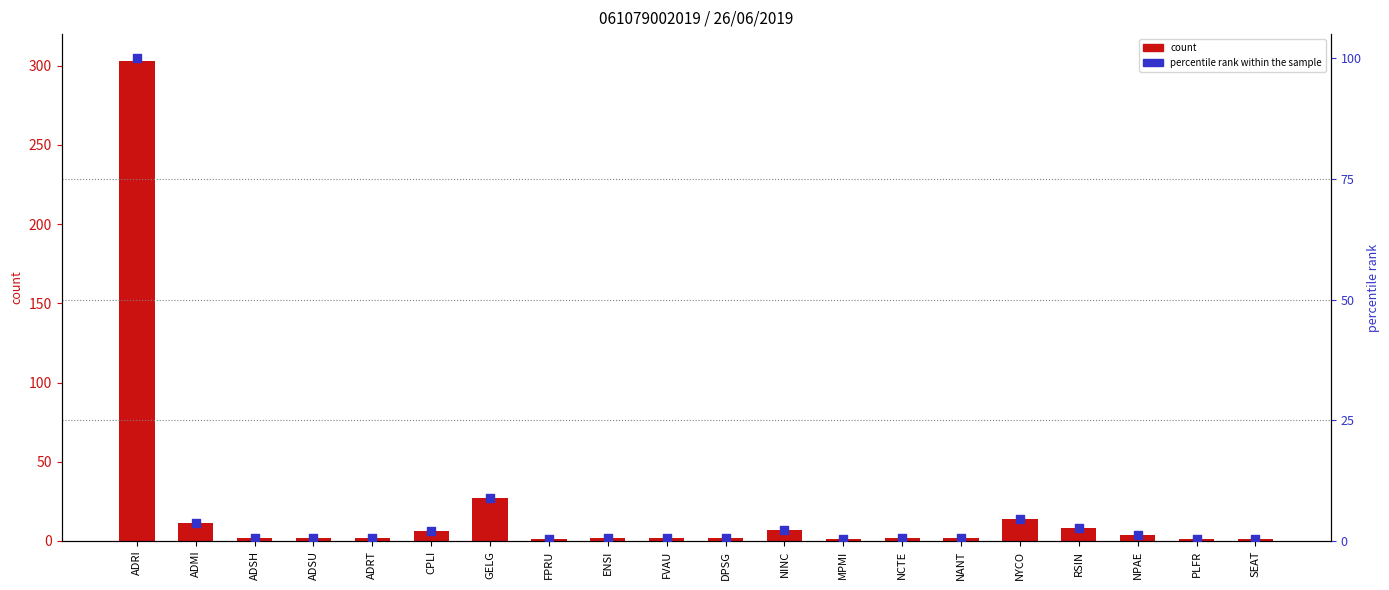

Which series contains the lowest Y value?

percentile rank within the sample